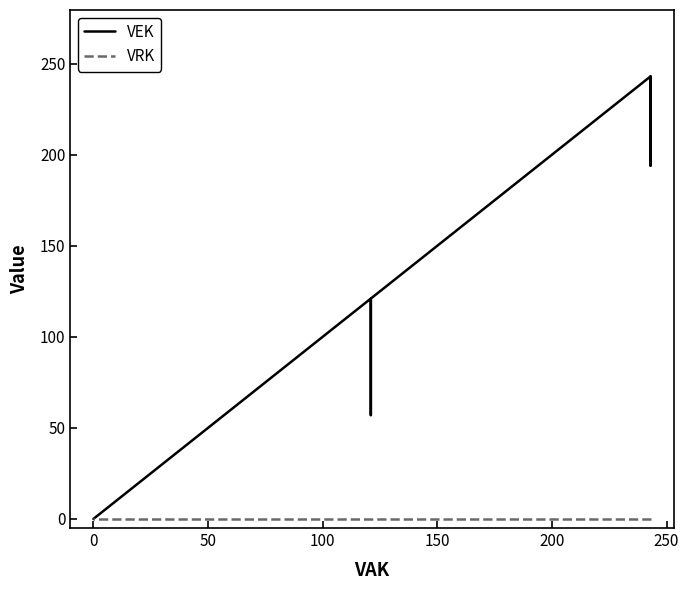

At how many categories does at least one series exceed 88?

22